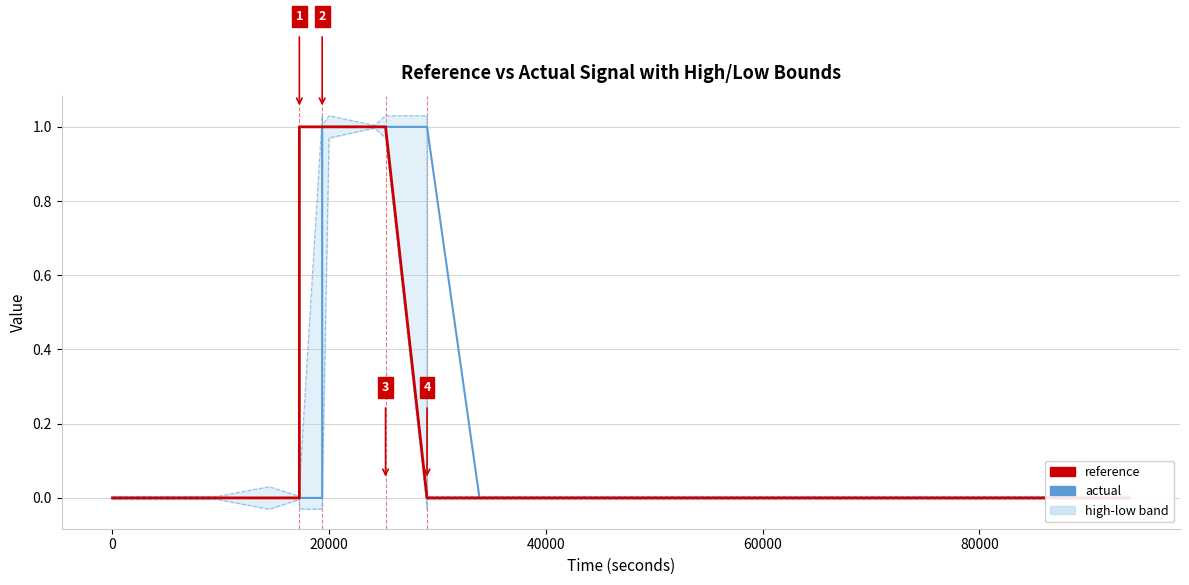

Is it true that actual equals -0.6 at 20?

False